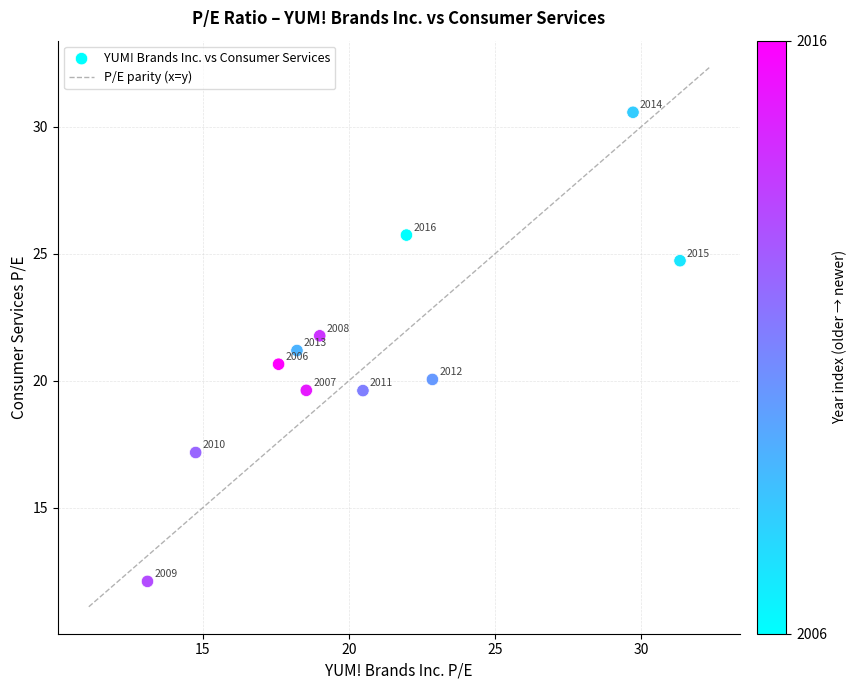

What Y value in the scatter plot is closest to 21?

21.2